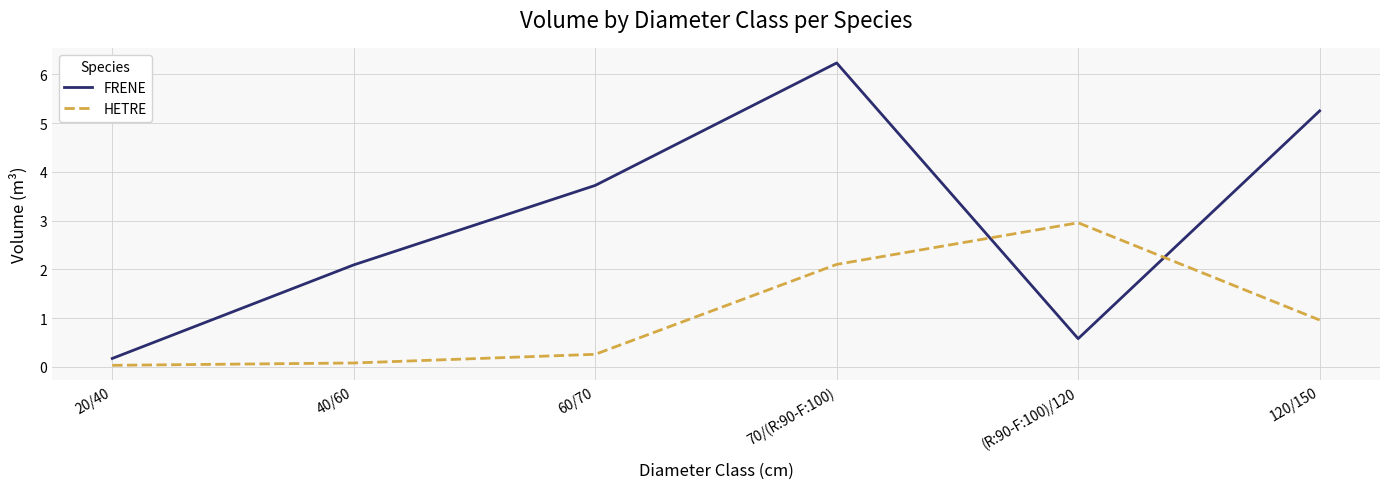

How many times do HETRE and FRENE cross each other?

2